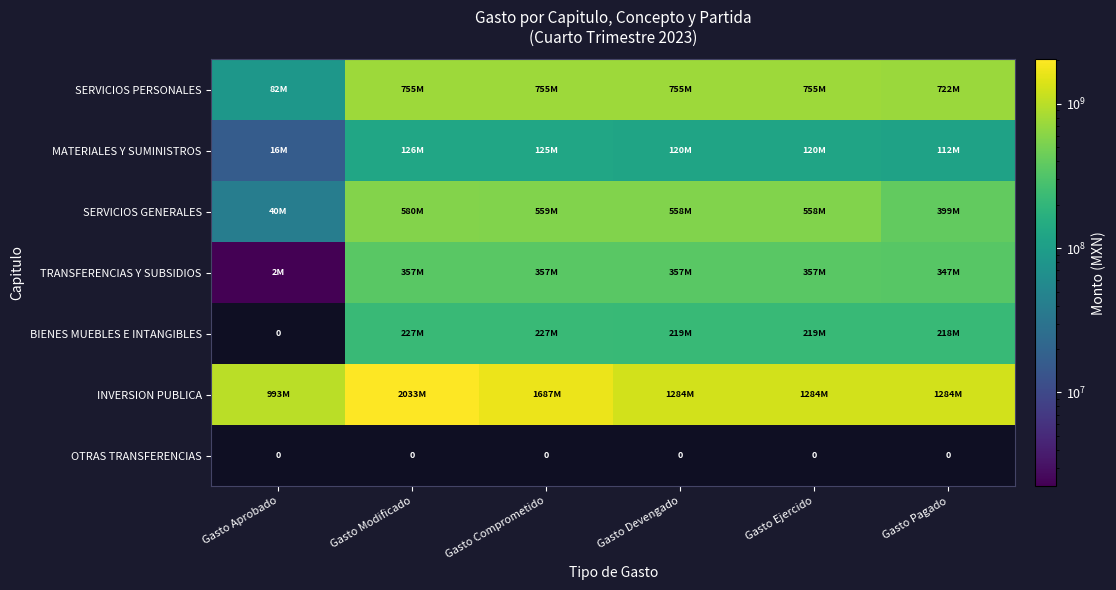

Which series has the widest spread of values?

INVERSION PUBLICA